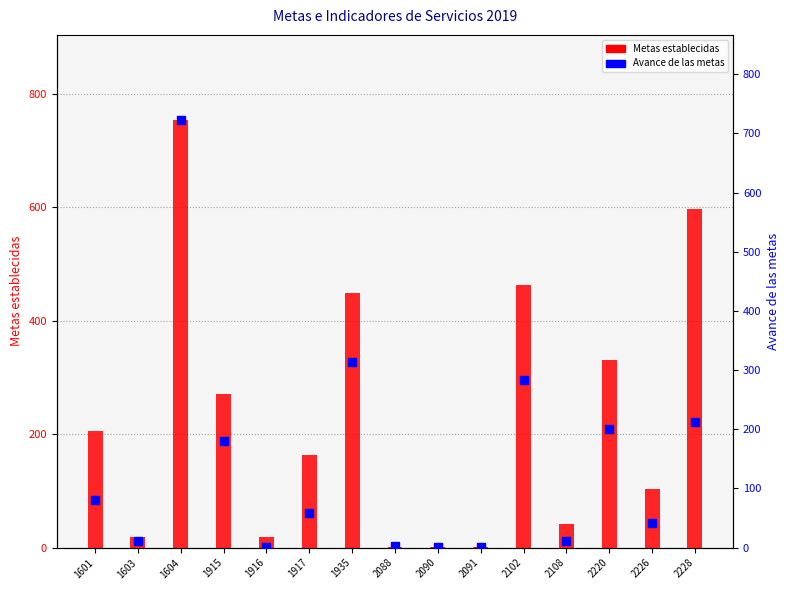

Which series has the largest total across all categories?

Metas establecidas